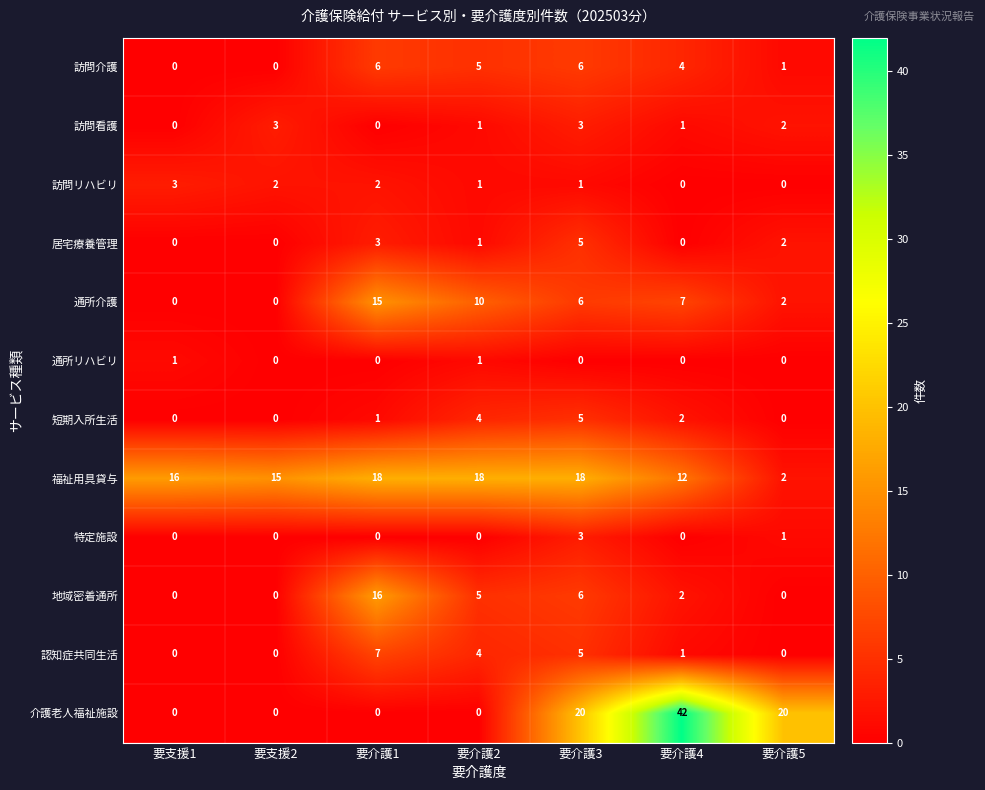

Is it true that 認知症共同生活 equals 7 at 要介護1?

True